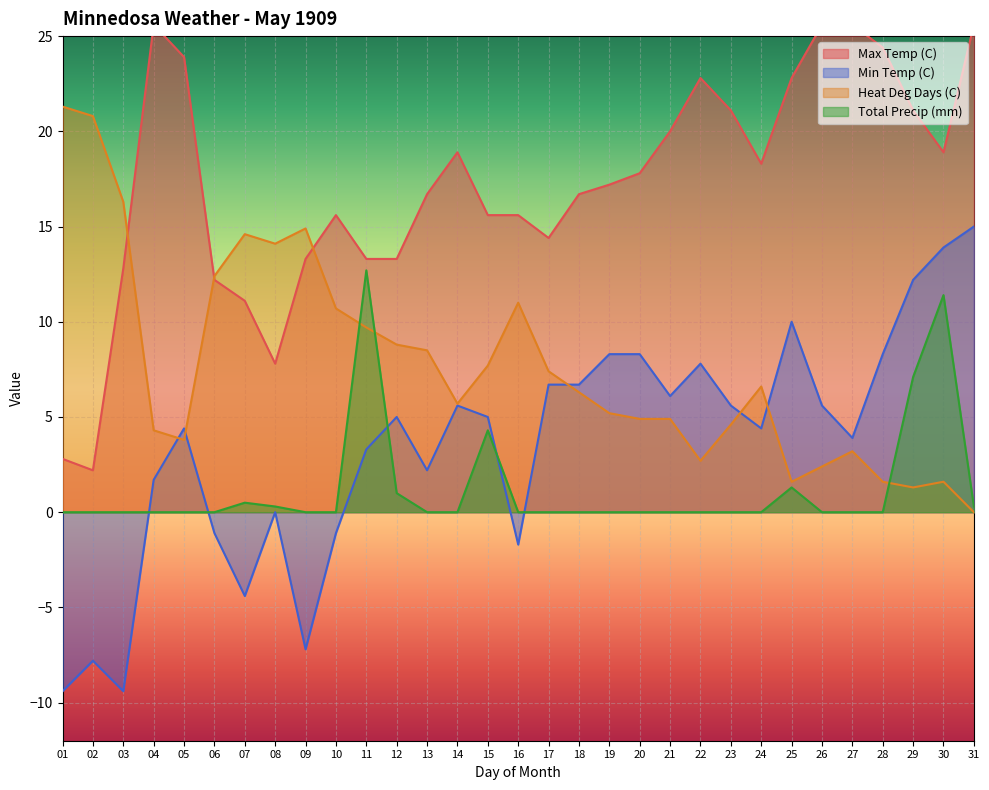

At 17, list the series in order from largest to smallest.

Max Temp (C), Heat Deg Days (C), Min Temp (C), Total Precip (mm)